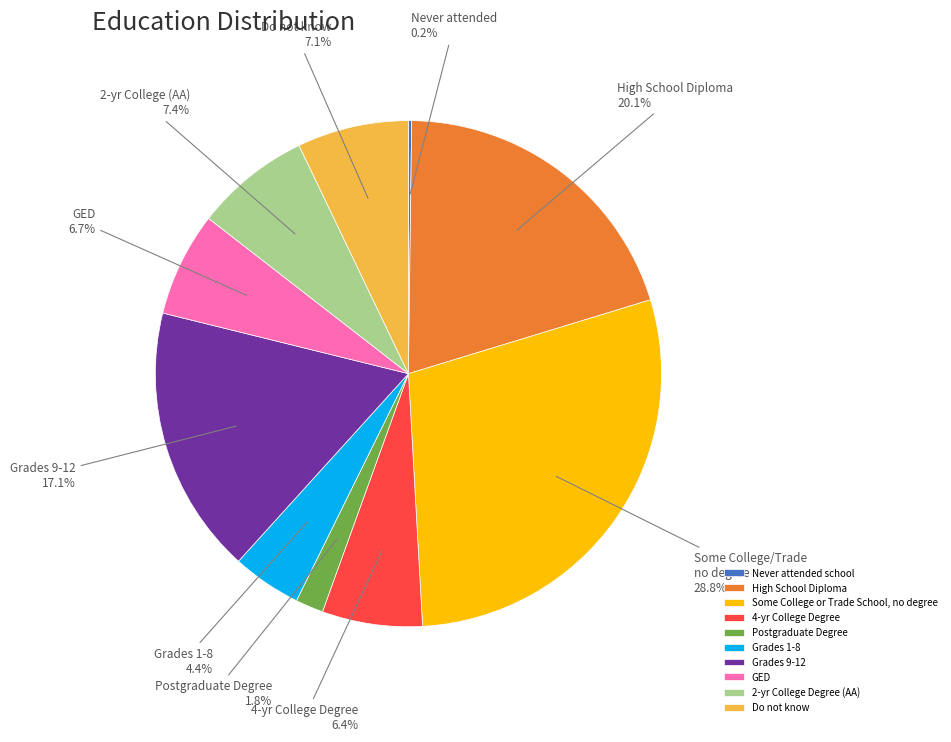

Approximately how many times larger is the value at 4-yr College Degree compared to GED?

1.0